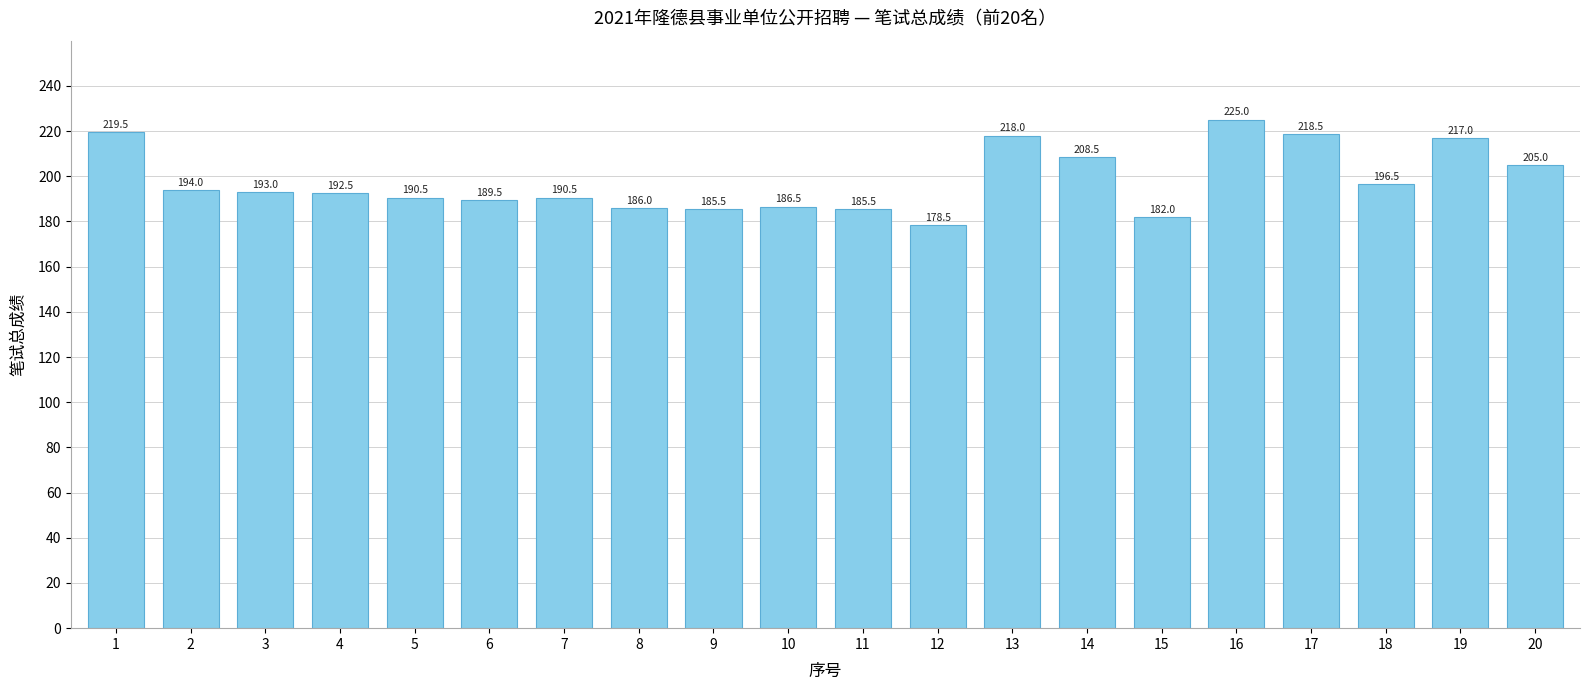

How many data points are less than 193?

10